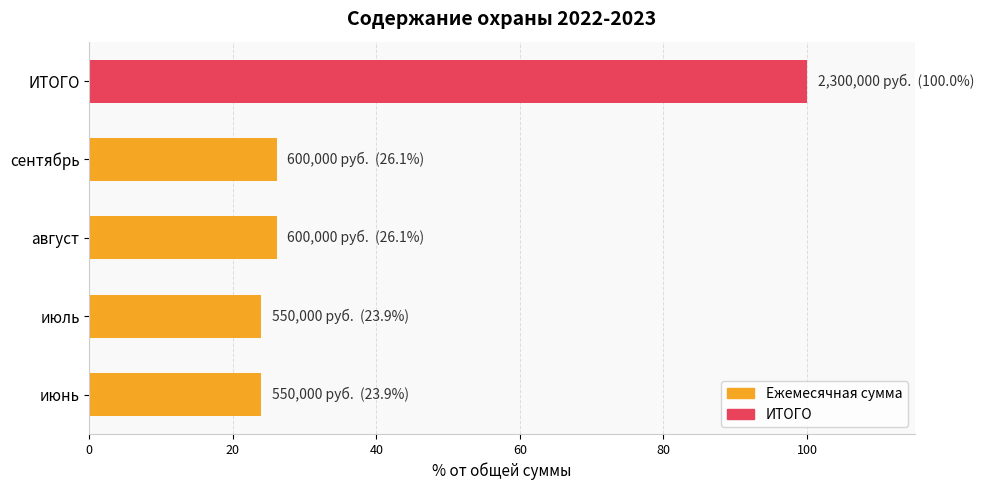

Reading top to bottom, list all the values displayed in this chart.

100.0	26.1	26.1	23.9	23.9